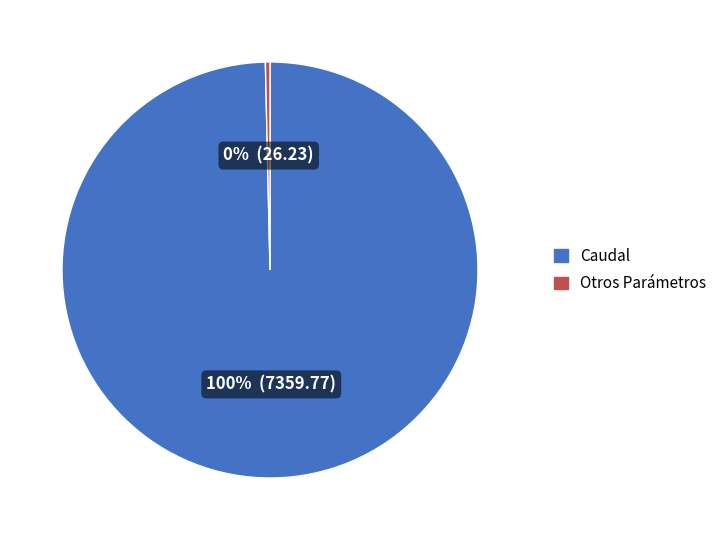

Is there any slice that represents more than half of the pie?

Yes